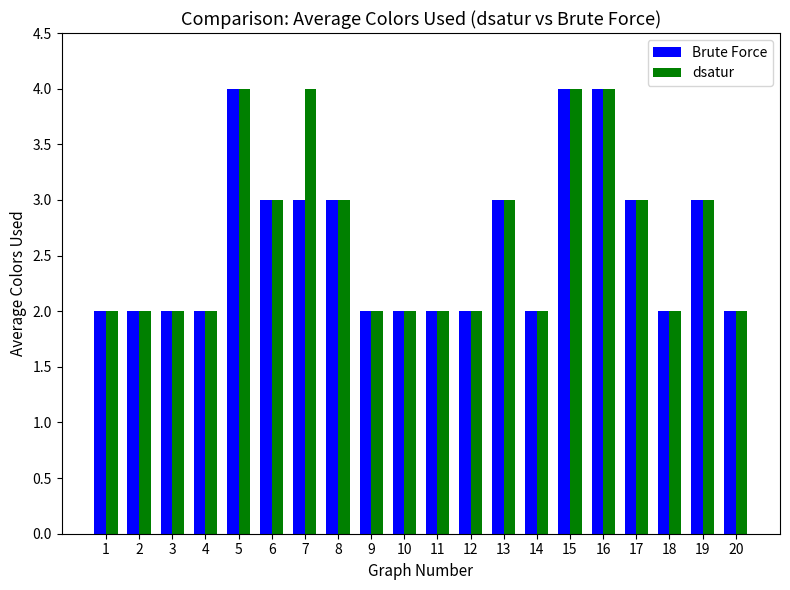

How many dsatur values are between 2 and 3?

16